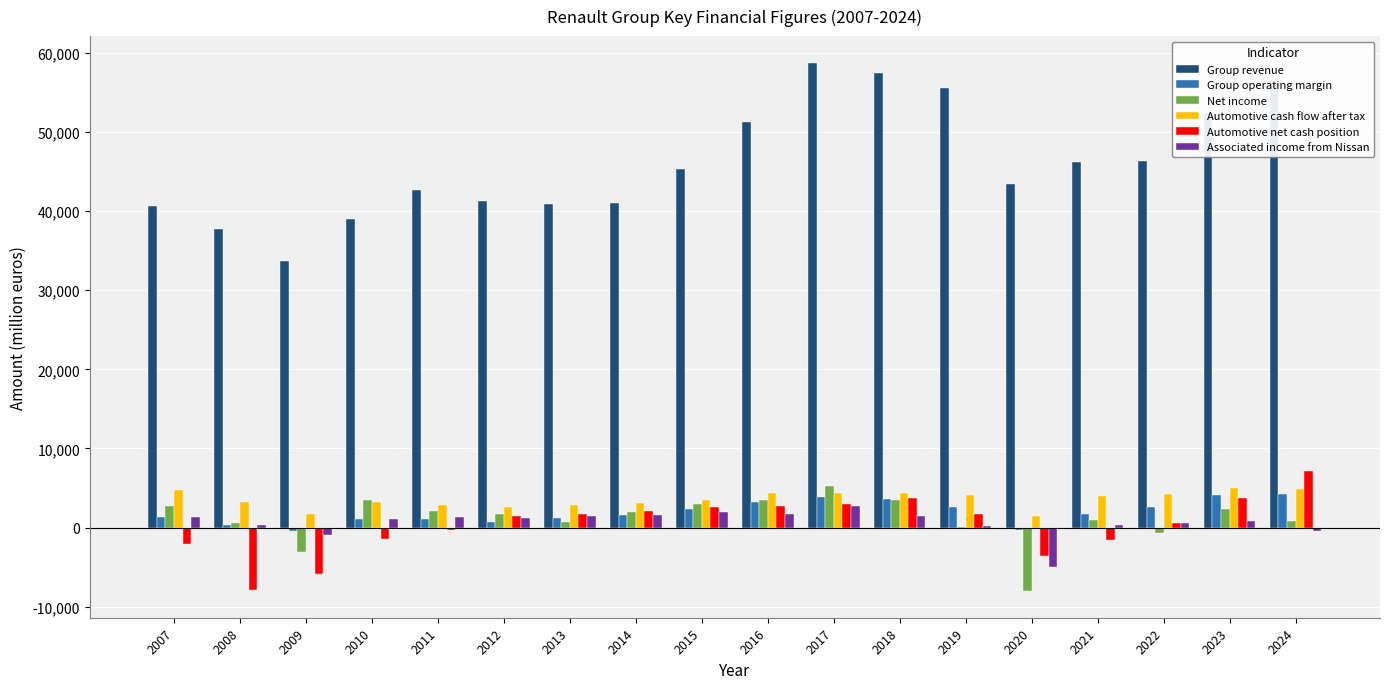

True or false: Automotive cash flow after tax has a value of 7097 at 2022.

False